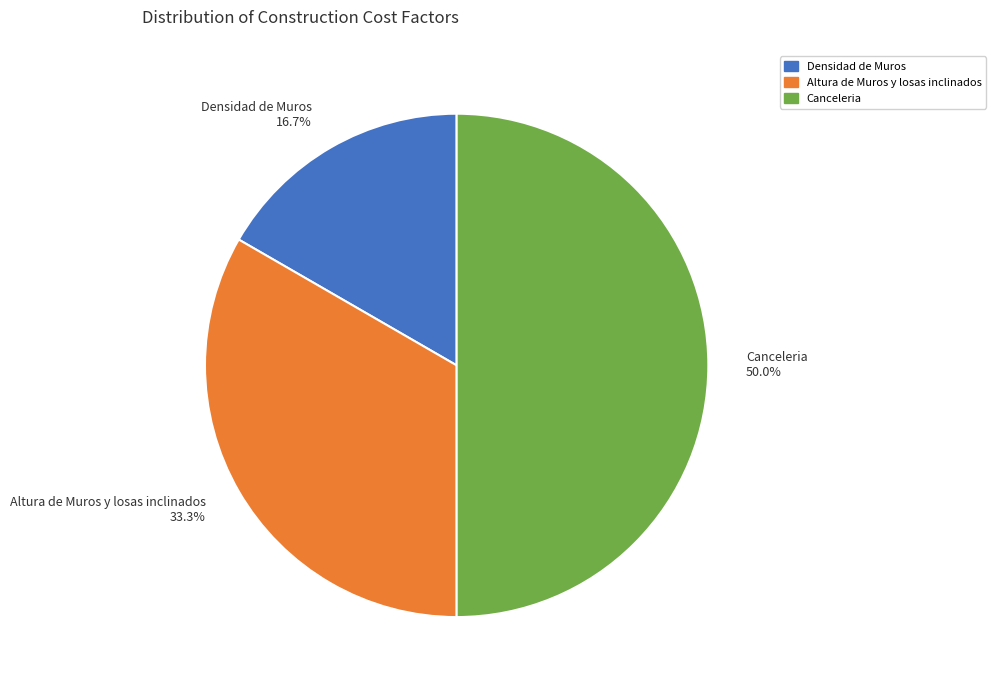

What percentage is the Densidad de Muros slice, to the nearest percent?

17%